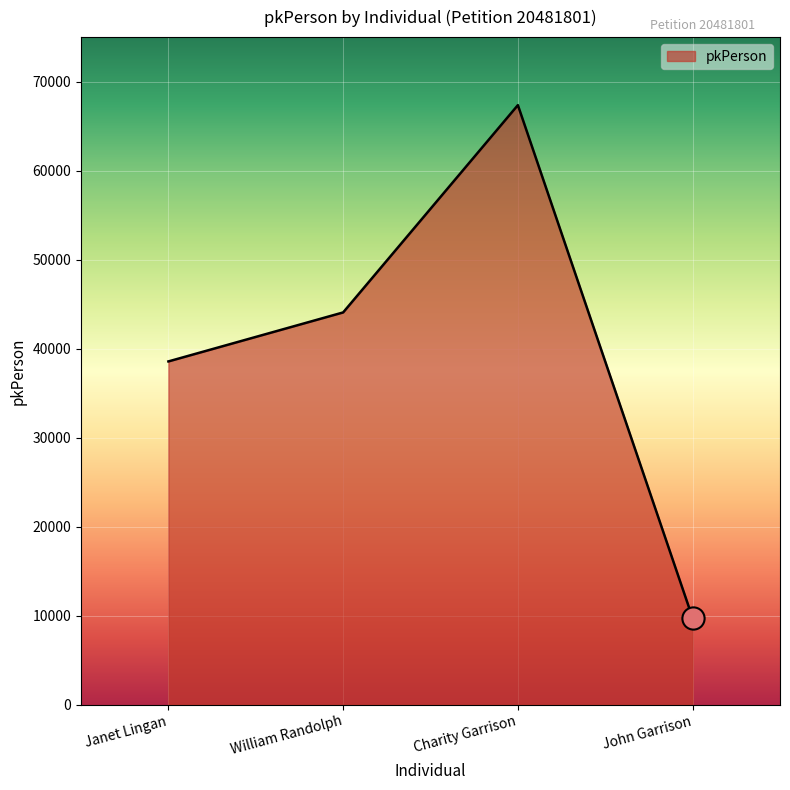

Reading right to left, list all the values displayed in this chart.

John Garrison=9719	Charity Garrison=67356	William Randolph=44063	Janet Lingan=38558